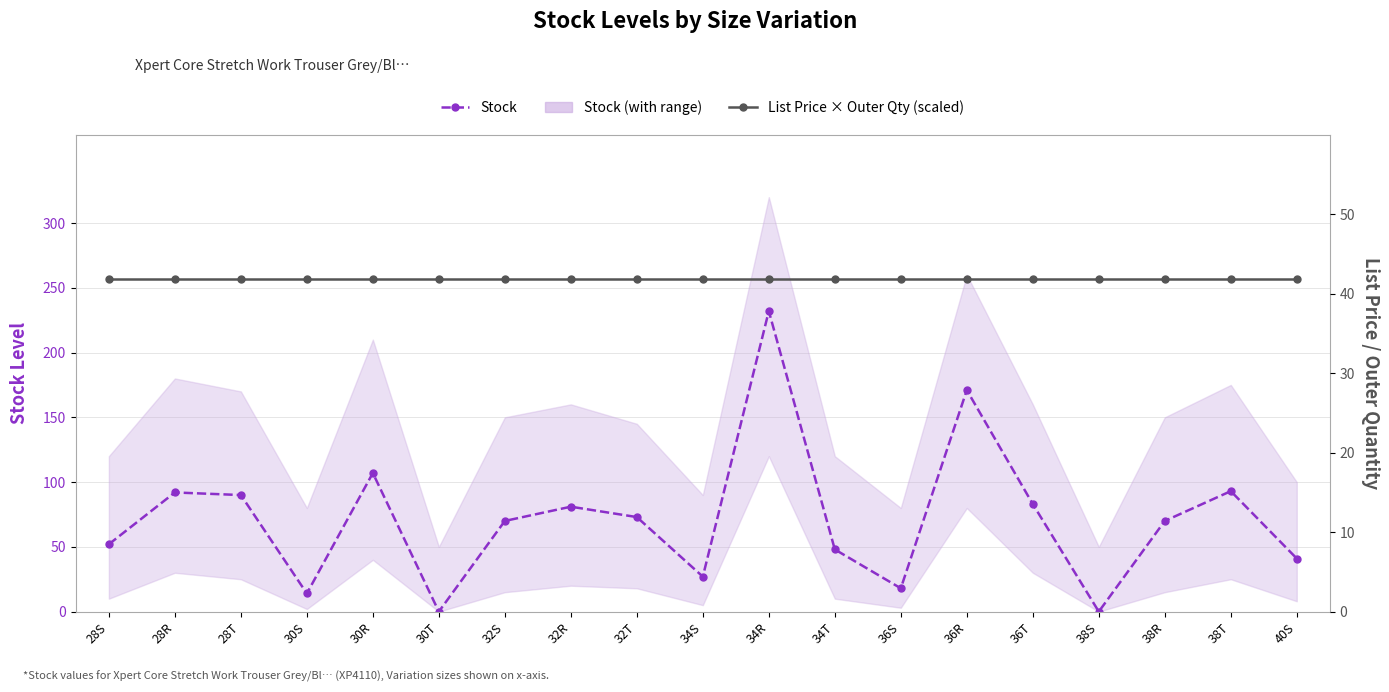

Rank the categories by Stock value from highest to lowest.

34R, 36R, 30R, 38T, 28R, 28T, 36T, 32R, 32T, 32S, 38R, 28S, 34T, 40S, 34S, 36S, 30S, 30T, 38S